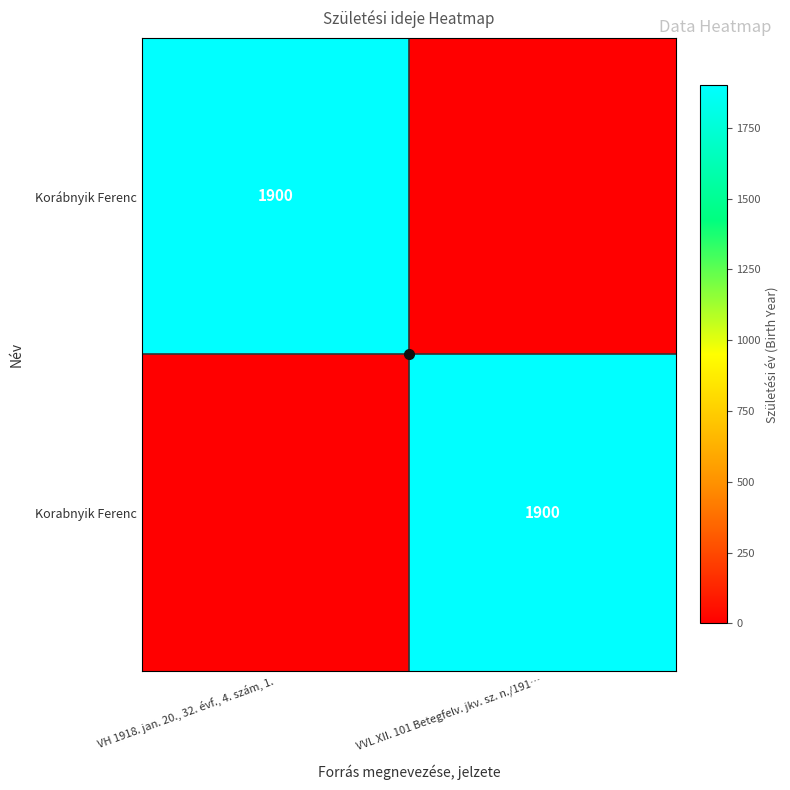

Which category has the highest value across all series?

VH 1918. jan. 20., 32. évf., 4. szám, 1.